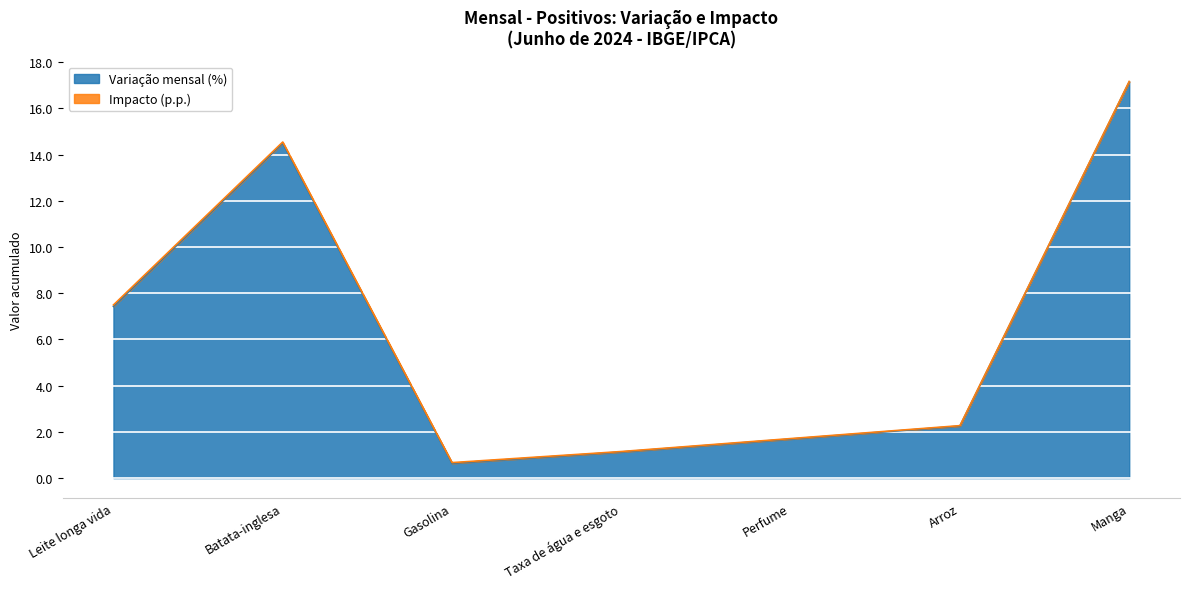

Which label corresponds to the smallest value in the chart?

Gasolina